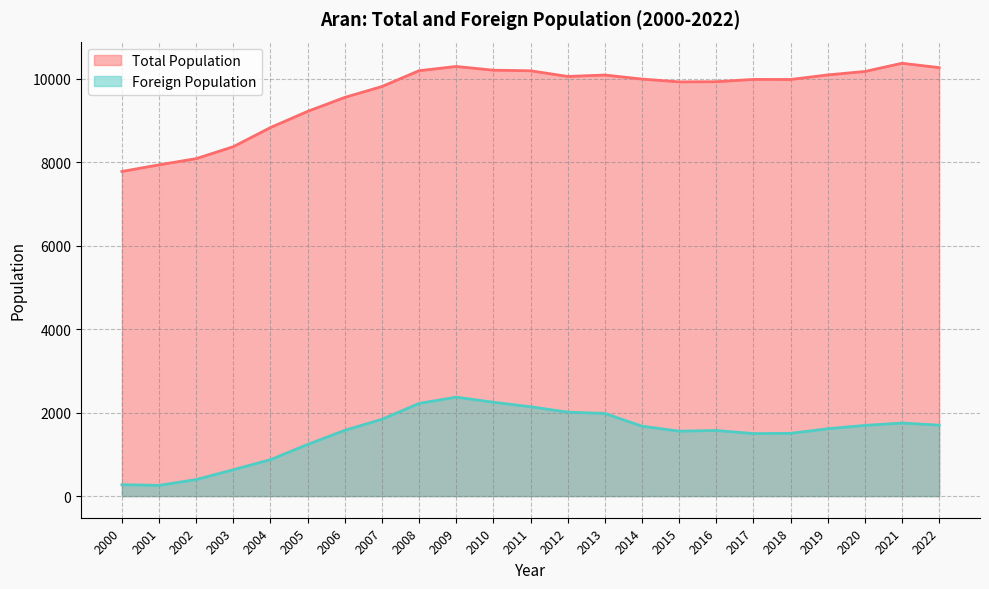

What is the total value across all series at 2011?

12333